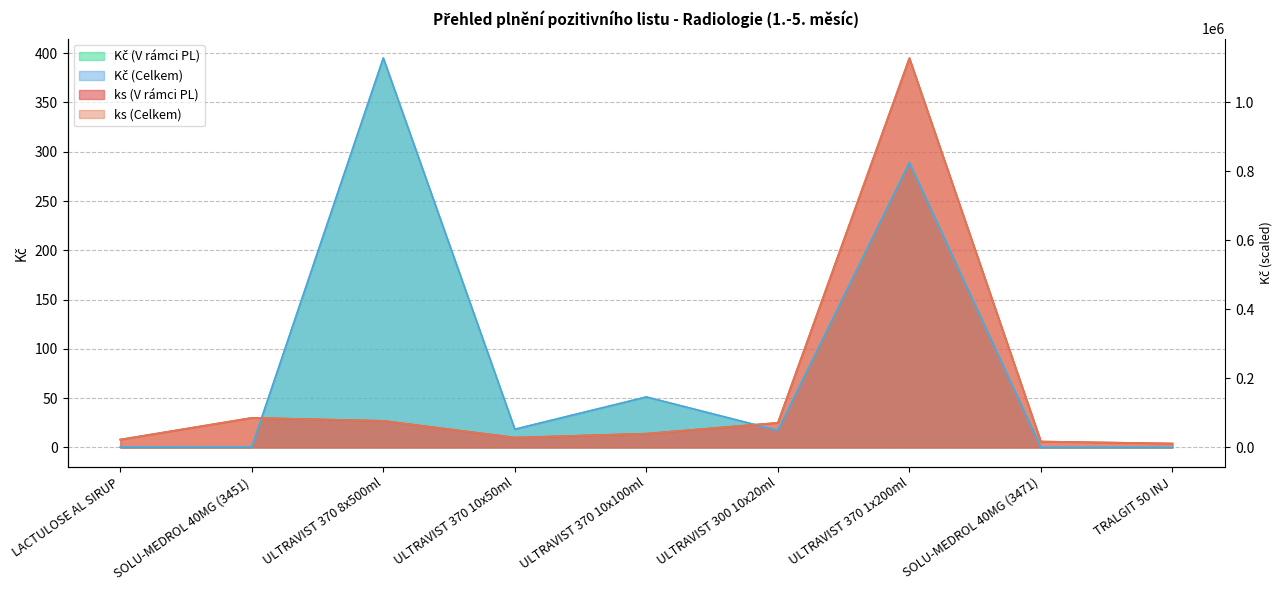

At which category is the sum across all series the highest?

ULTRAVIST 370 1x200ml